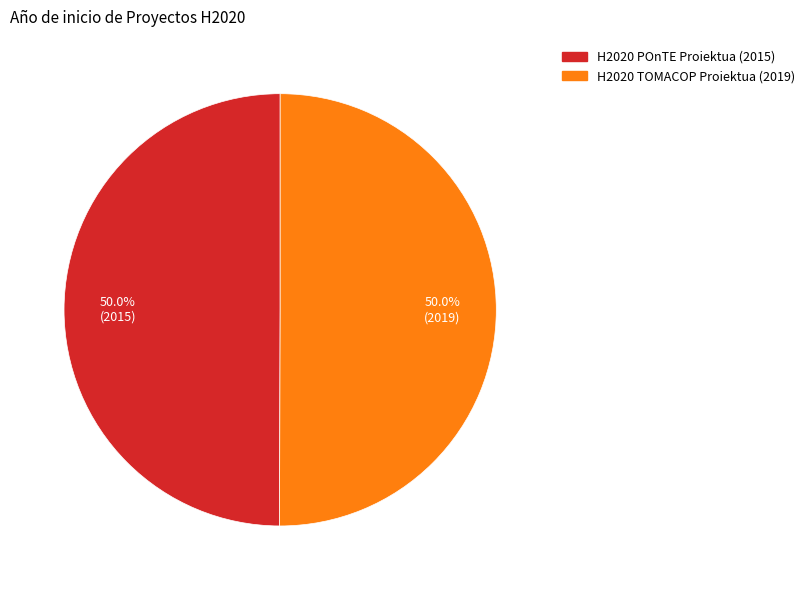

Combined, do H2020 TOMACOP Proiektua (2019) and H2020 POnTE Proiektua (2015) account for over 50%?

Yes